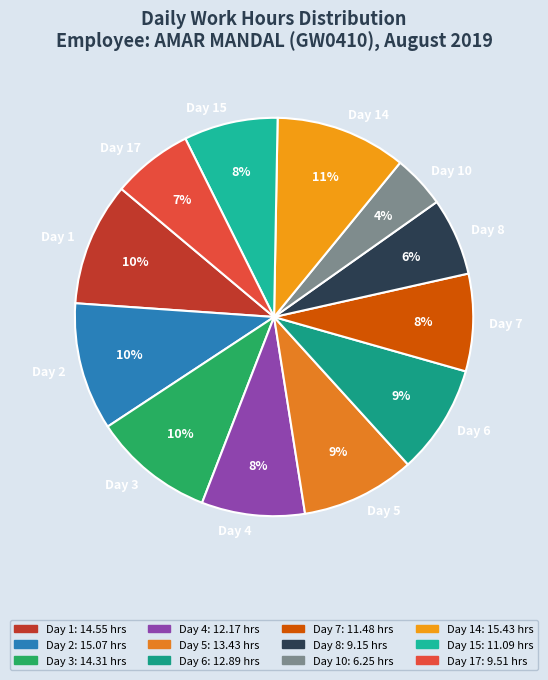

Count the number of slices in the pie.

12